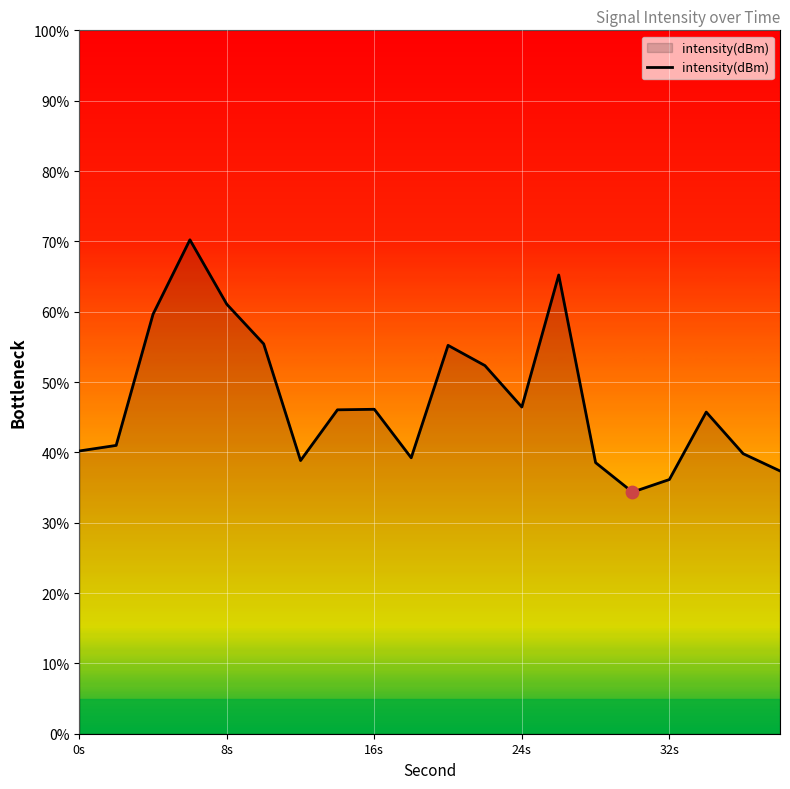

What is the difference between the maximum and minimum values?

35.9